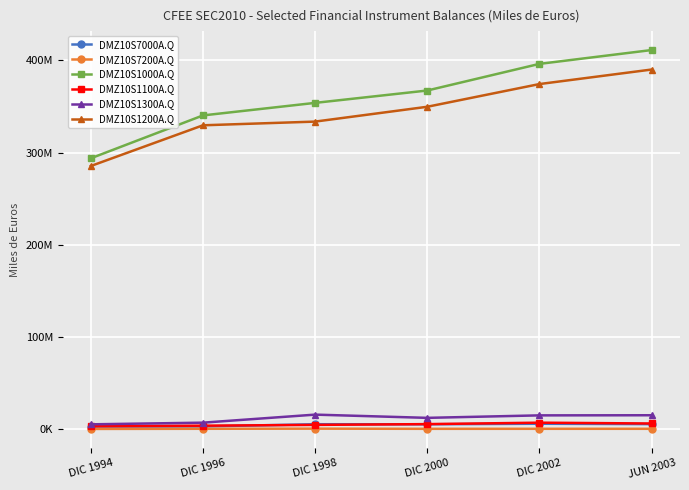

Does the chart have visible grid lines?

Yes